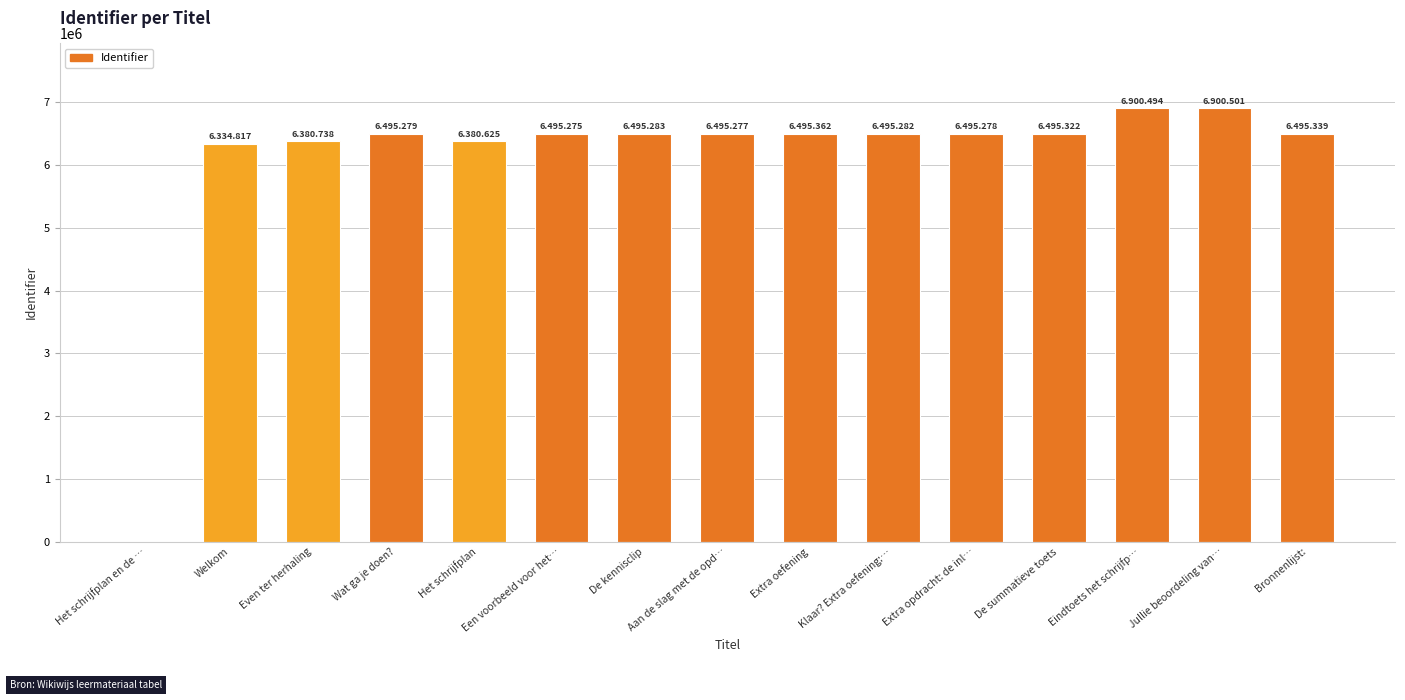

Is it true that the value at Wat ga je doen? is 6495279?

True